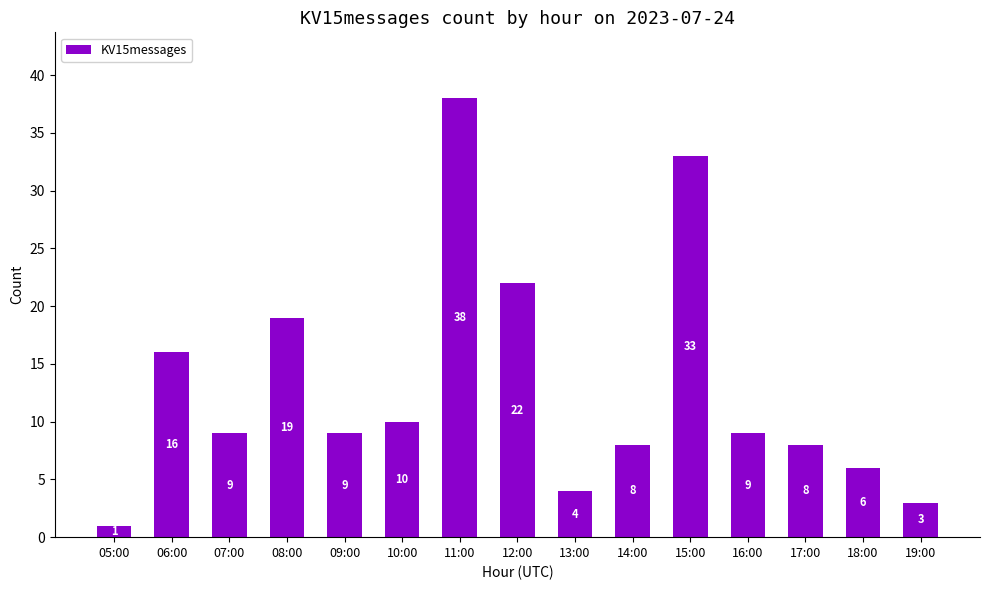

How many data points does each series have?

15